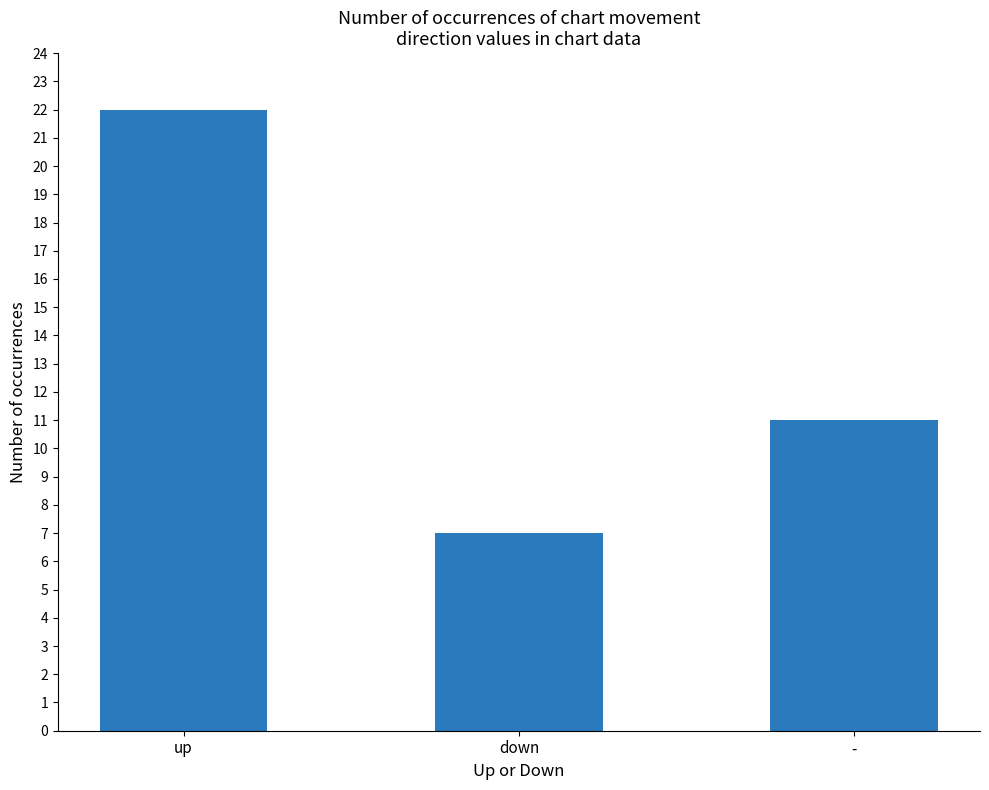

Count the values in the range 7 to 22.

3